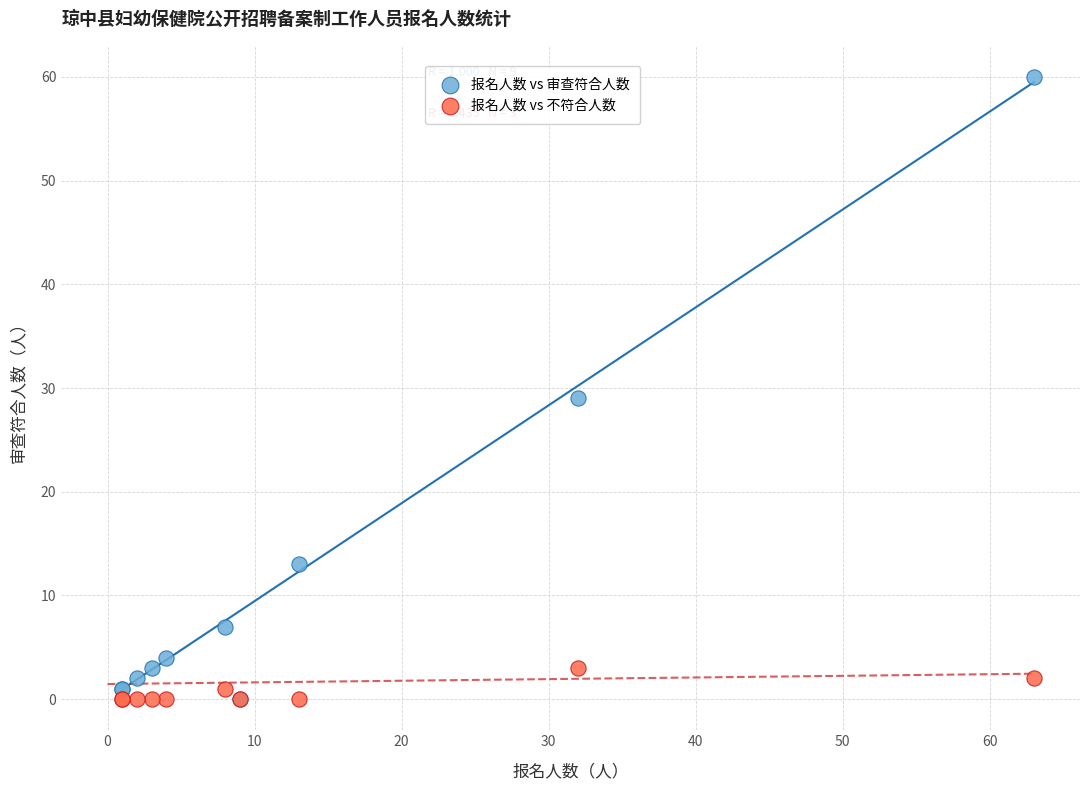

In the 报名人数 vs 审查符合人数 series, what Y value is closest to 30?

29